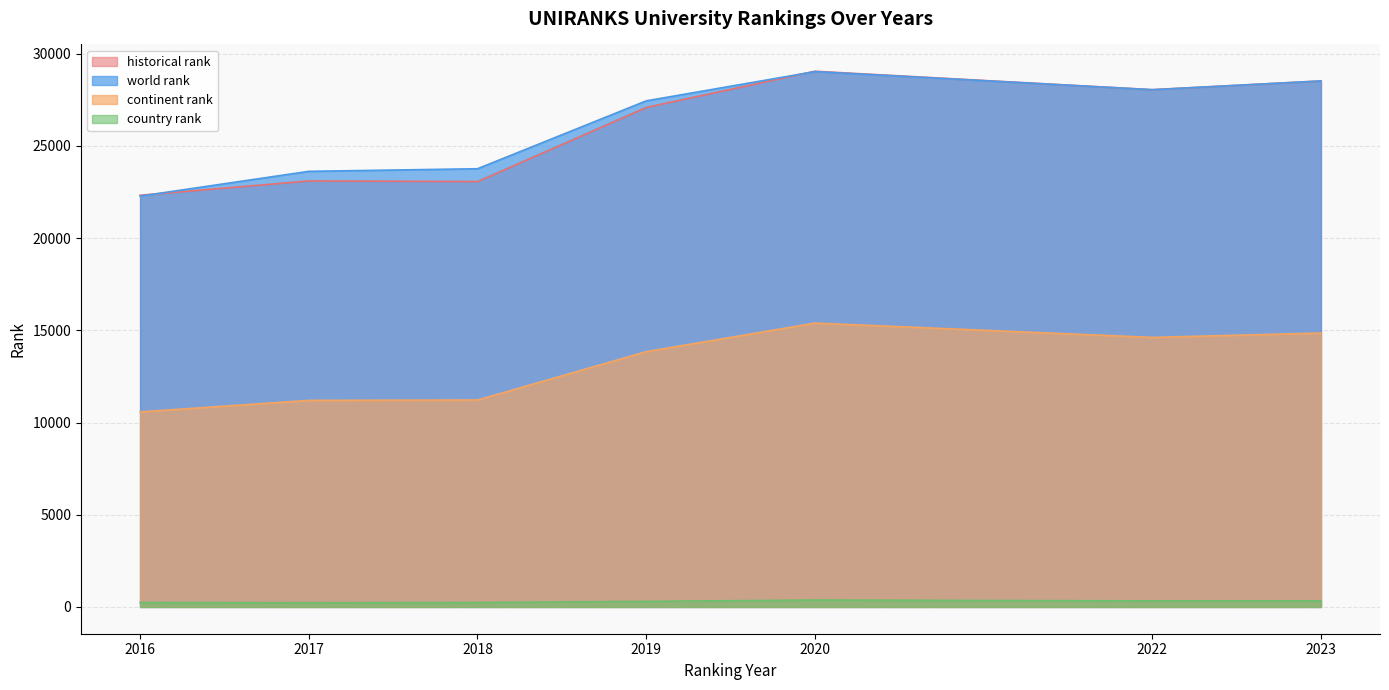

How many intersections are there between historical rank and world rank?

2